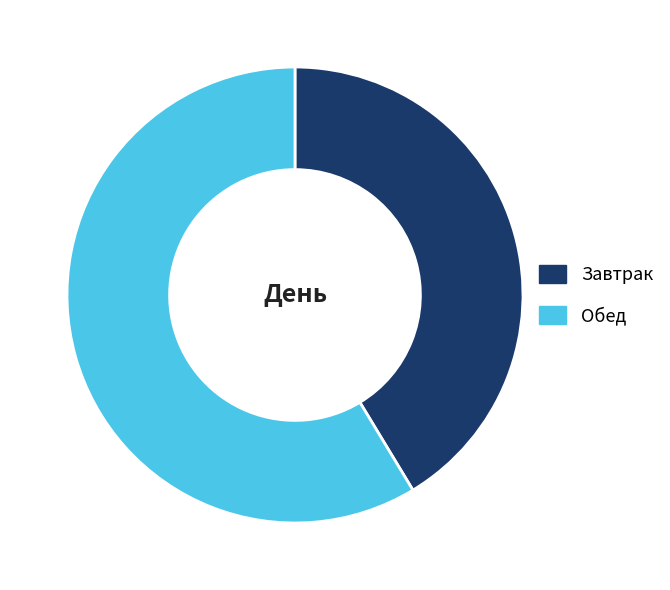

Does Обед account for over 50% of the chart?

Yes